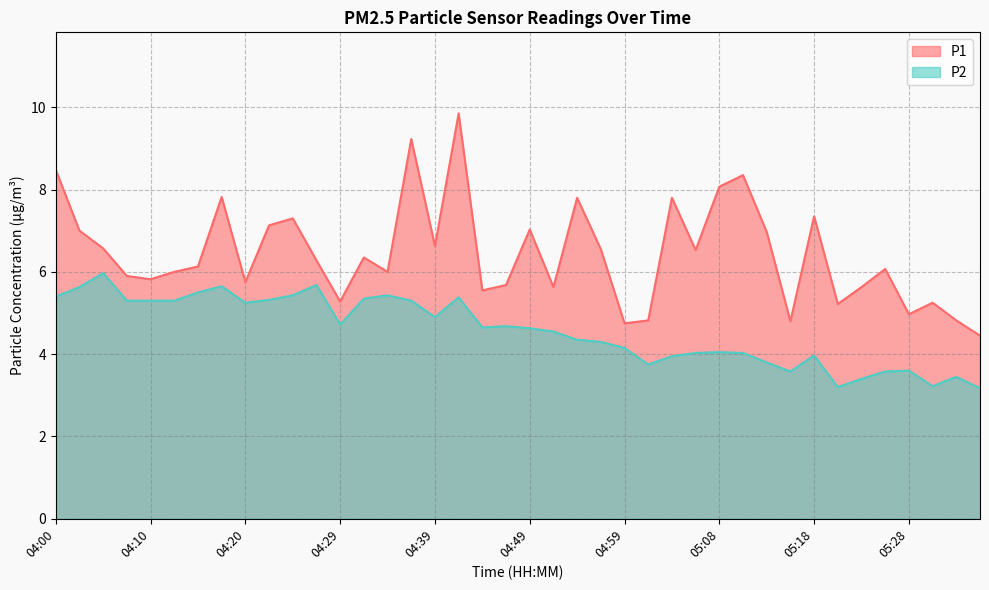

Is the value of P1 at 04:20 greater than the value of P2 at 04:49?

Yes